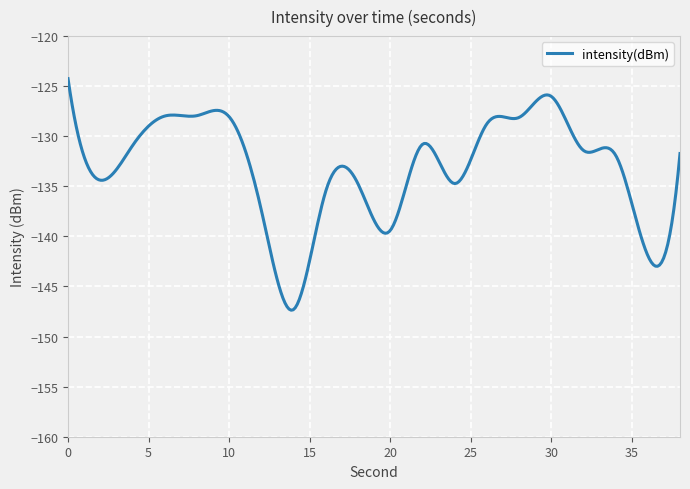

What is the smallest value displayed?

-147.4